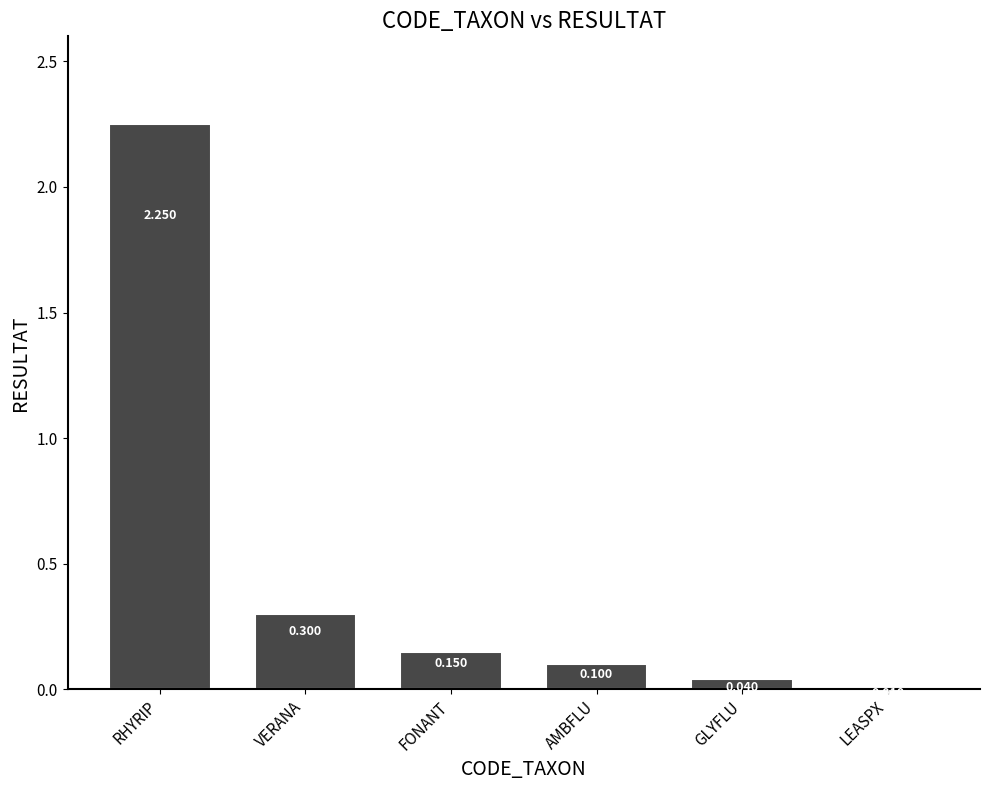

What is the label of the 5th bar from the left?

GLYFLU